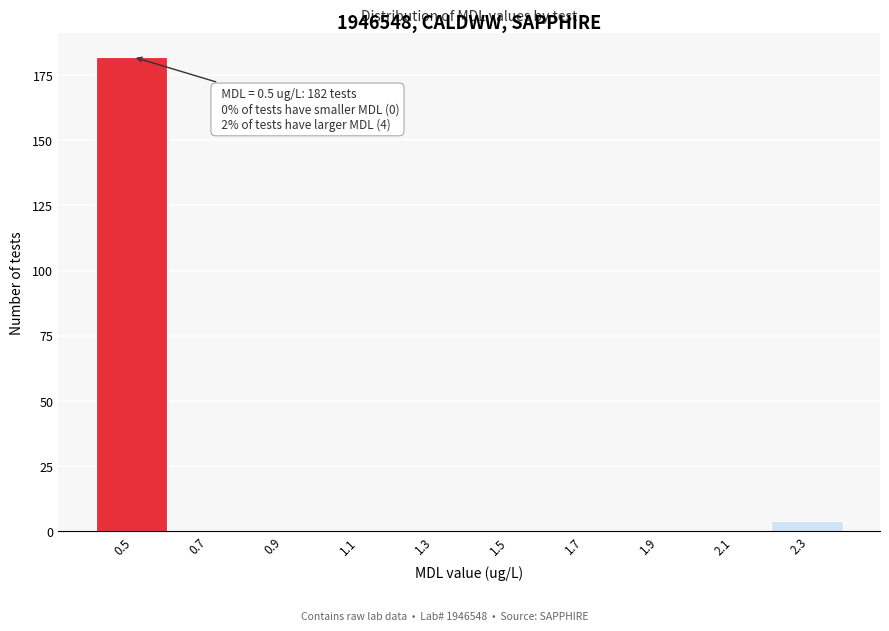

Reading left to right, extract all data points from this chart.

0.5=182	0.7=0	0.9=0	1.1=0	1.3=0	1.5=0	1.7=0	1.9=0	2.1=0	2.3=4